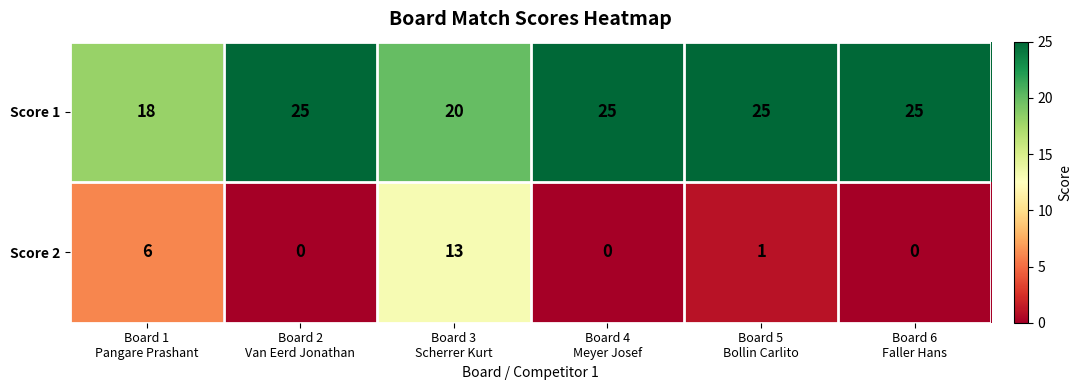

What is the difference between the second highest and second lowest values in the Score 2 series?

6